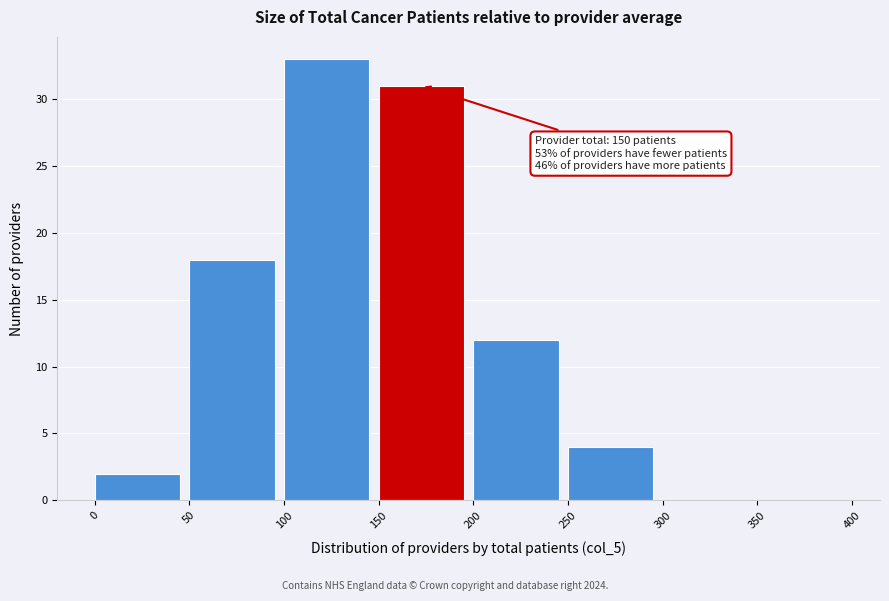

Over which range of the x-axis is the bar tallest?

100 to 150